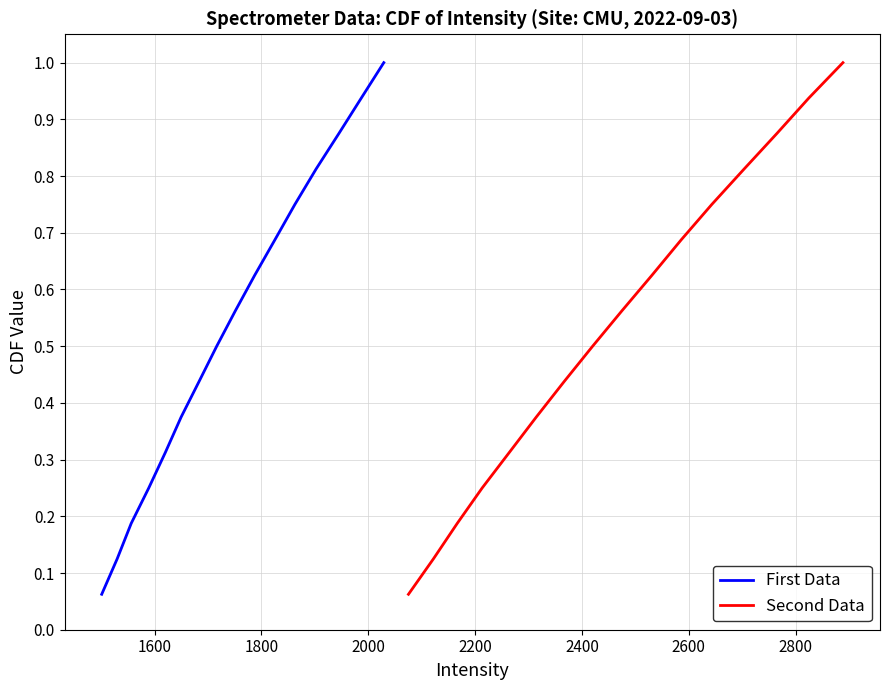

How many lines are shown in the chart?

2